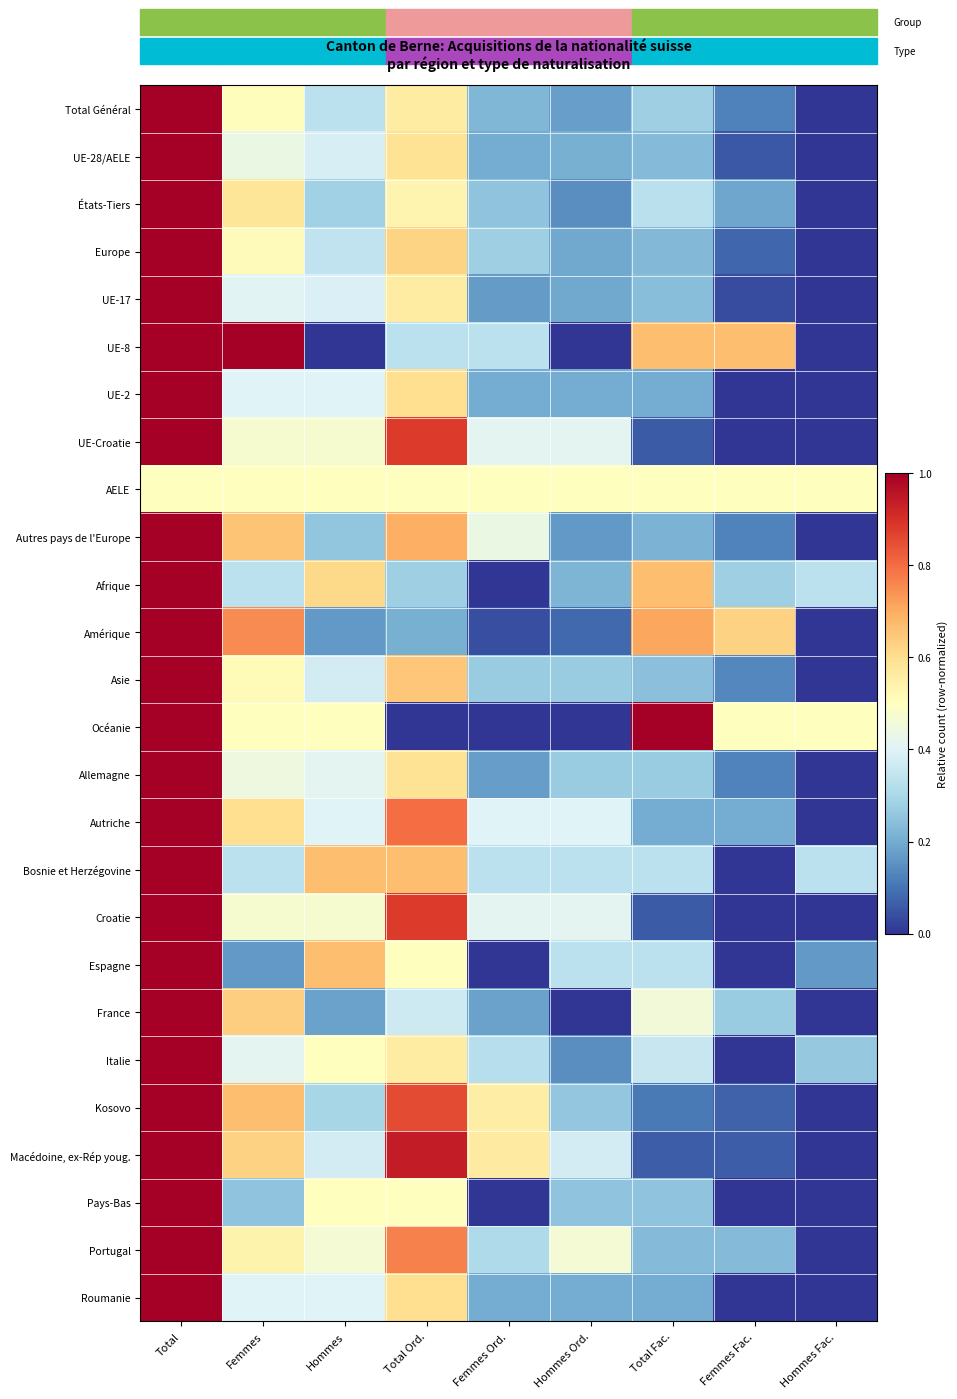

Reading left to right, transcribe all the data shown in this chart.

Total Général: Total=1.0	Femmes=0.5	Hommes=0.3	Total Ord.=0.6	Femmes Ord.=0.2	Hommes Ord.=0.2	Total Fac.=0.3	Femmes Fac.=0.1	Hommes Fac.=0.0
UE-28/AELE: Total=1.0	Femmes=0.4	Hommes=0.4	Total Ord.=0.6	Femmes Ord.=0.2	Hommes Ord.=0.2	Total Fac.=0.2	Femmes Fac.=0.1	Hommes Fac.=0.0
États-Tiers: Total=1.0	Femmes=0.6	Hommes=0.3	Total Ord.=0.5	Femmes Ord.=0.2	Hommes Ord.=0.1	Total Fac.=0.3	Femmes Fac.=0.2	Hommes Fac.=0.0
Europe: Total=1.0	Femmes=0.5	Hommes=0.3	Total Ord.=0.6	Femmes Ord.=0.3	Hommes Ord.=0.2	Total Fac.=0.2	Femmes Fac.=0.1	Hommes Fac.=0.0
UE-17: Total=1.0	Femmes=0.4	Hommes=0.4	Total Ord.=0.6	Femmes Ord.=0.2	Hommes Ord.=0.2	Total Fac.=0.2	Femmes Fac.=0.0	Hommes Fac.=0.0
UE-8: Total=1.0	Femmes=1.0	Hommes=0.0	Total Ord.=0.3	Femmes Ord.=0.3	Hommes Ord.=0.0	Total Fac.=0.7	Femmes Fac.=0.7	Hommes Fac.=0.0
UE-2: Total=1.0	Femmes=0.4	Hommes=0.4	Total Ord.=0.6	Femmes Ord.=0.2	Hommes Ord.=0.2	Total Fac.=0.2	Femmes Fac.=0.0	Hommes Fac.=0.0
UE-Croatie: Total=1.0	Femmes=0.5	Hommes=0.5	Total Ord.=0.9	Femmes Ord.=0.4	Hommes Ord.=0.4	Total Fac.=0.1	Femmes Fac.=0.0	Hommes Fac.=0.0
AELE: Total=0.5	Femmes=0.5	Hommes=0.5	Total Ord.=0.5	Femmes Ord.=0.5	Hommes Ord.=0.5	Total Fac.=0.5	Femmes Fac.=0.5	Hommes Fac.=0.5
Autres pays de l'Europe: Total=1.0	Femmes=0.7	Hommes=0.3	Total Ord.=0.7	Femmes Ord.=0.4	Hommes Ord.=0.2	Total Fac.=0.2	Femmes Fac.=0.1	Hommes Fac.=0.0
Afrique: Total=1.0	Femmes=0.3	Hommes=0.6	Total Ord.=0.3	Femmes Ord.=0.0	Hommes Ord.=0.2	Total Fac.=0.7	Femmes Fac.=0.3	Hommes Fac.=0.3
Amérique: Total=1.0	Femmes=0.8	Hommes=0.2	Total Ord.=0.2	Femmes Ord.=0.0	Hommes Ord.=0.1	Total Fac.=0.7	Femmes Fac.=0.6	Hommes Fac.=0.0
Asie: Total=1.0	Femmes=0.5	Hommes=0.4	Total Ord.=0.6	Femmes Ord.=0.3	Hommes Ord.=0.3	Total Fac.=0.2	Femmes Fac.=0.1	Hommes Fac.=0.0
Océanie: Total=1.0	Femmes=0.5	Hommes=0.5	Total Ord.=0.0	Femmes Ord.=0.0	Hommes Ord.=0.0	Total Fac.=1.0	Femmes Fac.=0.5	Hommes Fac.=0.5
Allemagne: Total=1.0	Femmes=0.4	Hommes=0.4	Total Ord.=0.6	Femmes Ord.=0.2	Hommes Ord.=0.3	Total Fac.=0.3	Femmes Fac.=0.1	Hommes Fac.=0.0
Autriche: Total=1.0	Femmes=0.6	Hommes=0.4	Total Ord.=0.8	Femmes Ord.=0.4	Hommes Ord.=0.4	Total Fac.=0.2	Femmes Fac.=0.2	Hommes Fac.=0.0
Bosnie et Herzégovine: Total=1.0	Femmes=0.3	Hommes=0.7	Total Ord.=0.7	Femmes Ord.=0.3	Hommes Ord.=0.3	Total Fac.=0.3	Femmes Fac.=0.0	Hommes Fac.=0.3
Croatie: Total=1.0	Femmes=0.5	Hommes=0.5	Total Ord.=0.9	Femmes Ord.=0.4	Hommes Ord.=0.4	Total Fac.=0.1	Femmes Fac.=0.0	Hommes Fac.=0.0
Espagne: Total=1.0	Femmes=0.2	Hommes=0.7	Total Ord.=0.5	Femmes Ord.=0.0	Hommes Ord.=0.3	Total Fac.=0.3	Femmes Fac.=0.0	Hommes Fac.=0.2
France: Total=1.0	Femmes=0.6	Hommes=0.2	Total Ord.=0.4	Femmes Ord.=0.2	Hommes Ord.=0.0	Total Fac.=0.5	Femmes Fac.=0.3	Hommes Fac.=0.0
Italie: Total=1.0	Femmes=0.4	Hommes=0.5	Total Ord.=0.6	Femmes Ord.=0.3	Hommes Ord.=0.1	Total Fac.=0.4	Femmes Fac.=0.0	Hommes Fac.=0.3
Kosovo: Total=1.0	Femmes=0.7	Hommes=0.3	Total Ord.=0.9	Femmes Ord.=0.6	Hommes Ord.=0.3	Total Fac.=0.1	Femmes Fac.=0.1	Hommes Fac.=0.0
Macédoine, ex-Rép youg.: Total=1.0	Femmes=0.6	Hommes=0.4	Total Ord.=0.9	Femmes Ord.=0.6	Hommes Ord.=0.4	Total Fac.=0.1	Femmes Fac.=0.1	Hommes Fac.=0.0
Pays-Bas: Total=1.0	Femmes=0.2	Hommes=0.5	Total Ord.=0.5	Femmes Ord.=0.0	Hommes Ord.=0.2	Total Fac.=0.2	Femmes Fac.=0.0	Hommes Fac.=0.0
Portugal: Total=1.0	Femmes=0.5	Hommes=0.5	Total Ord.=0.8	Femmes Ord.=0.3	Hommes Ord.=0.5	Total Fac.=0.2	Femmes Fac.=0.2	Hommes Fac.=0.0
Roumanie: Total=1.0	Femmes=0.4	Hommes=0.4	Total Ord.=0.6	Femmes Ord.=0.2	Hommes Ord.=0.2	Total Fac.=0.2	Femmes Fac.=0.0	Hommes Fac.=0.0